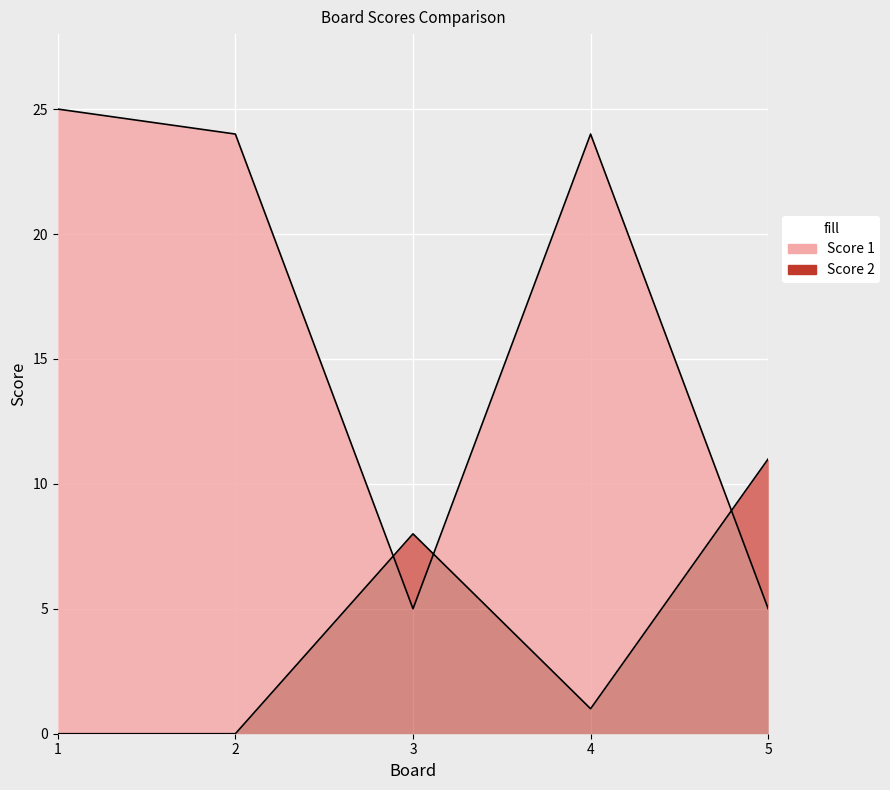

Reading left to right, what are all the values shown in this chart?

Score 1: 25	24	5	24	5
Score 2: 0	0	8	1	11